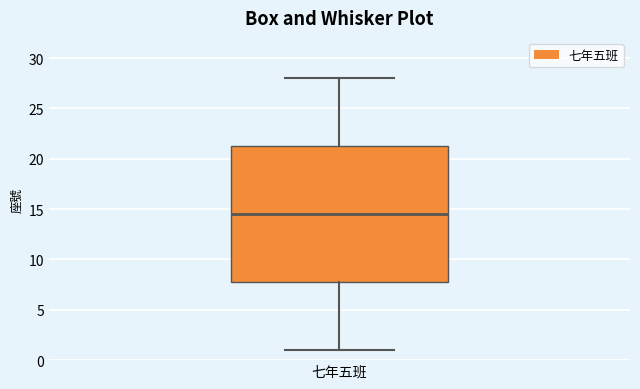

Transcribe this box plot: give where the median line is, the range the box spans, and where the two whiskers end, as read against the y-axis. The values are not printed on the chart, so give them approximately, as read against the axis.

median 14.5, box 8.0 to 21.5, whiskers 1.0 to 28.0